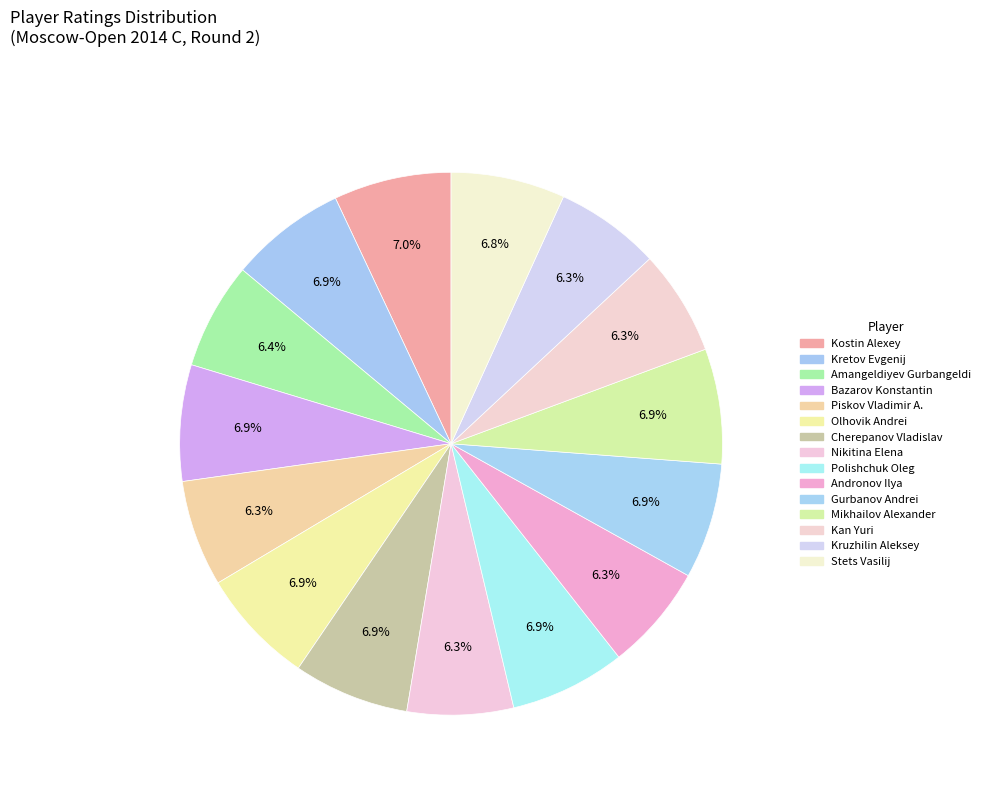

What percentage is the Kruzhilin Aleksey slice, to the nearest percent?

6%